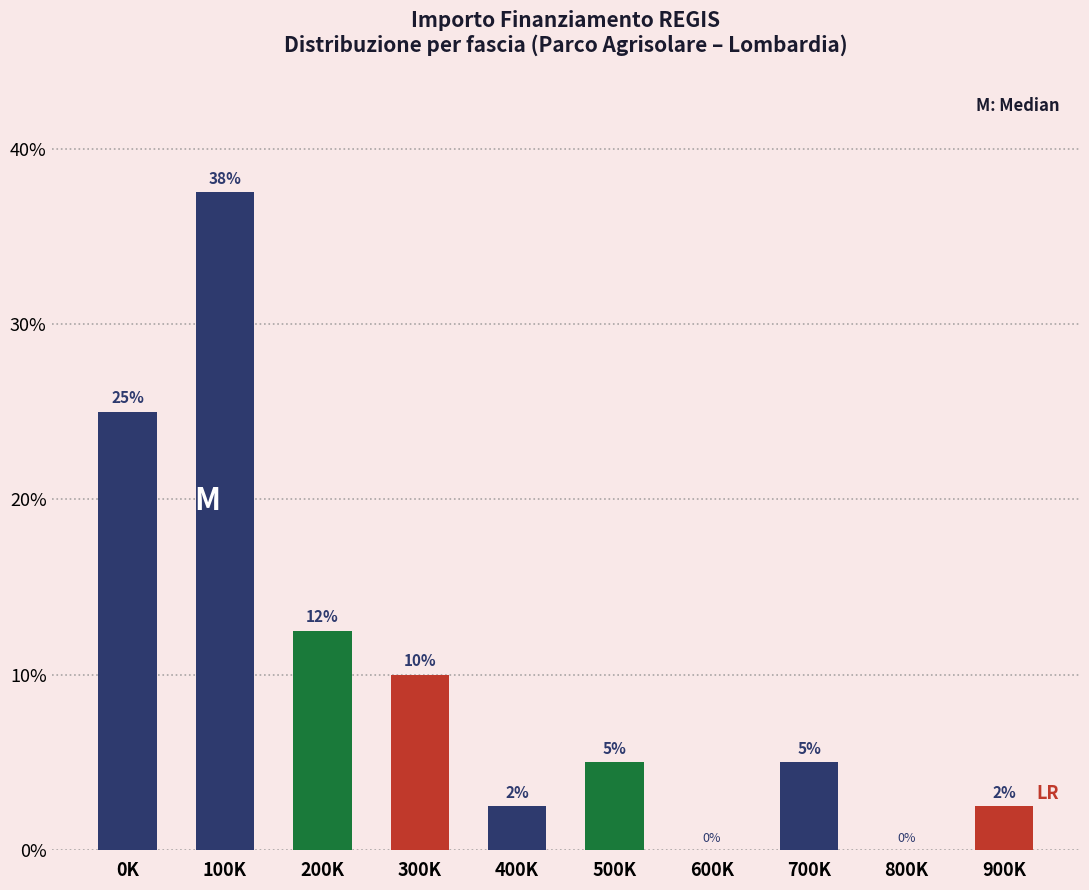

True or false: the data shows 5.0 at 500K.

True